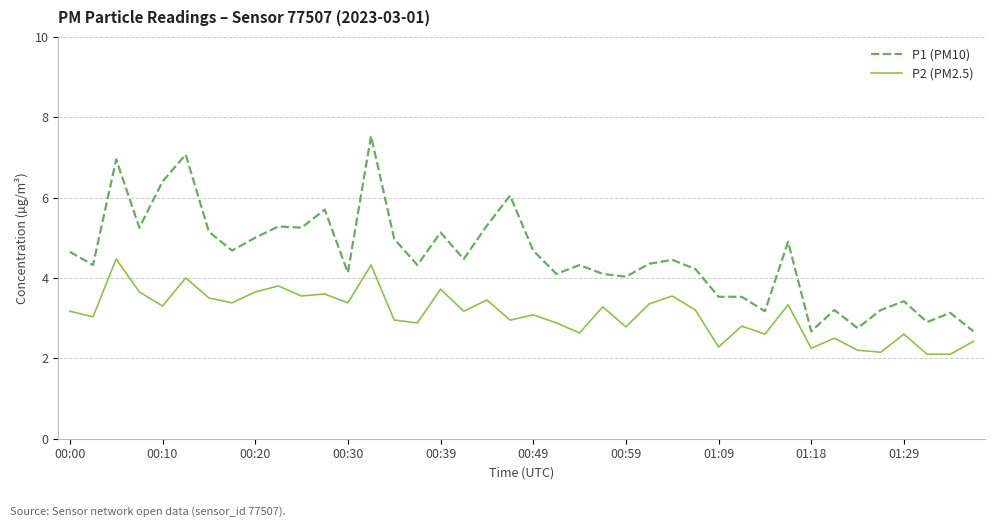

Which series has the largest total across all categories?

P1 (PM10)